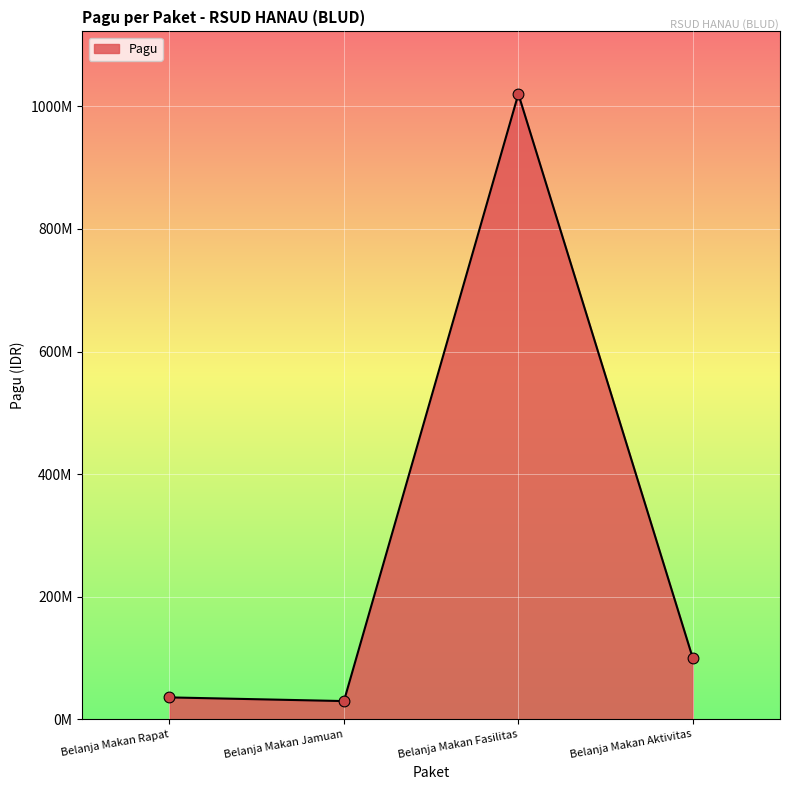

Between Belanja Makan Aktivitas and Belanja Makan Rapat, which is larger?

Belanja Makan Aktivitas